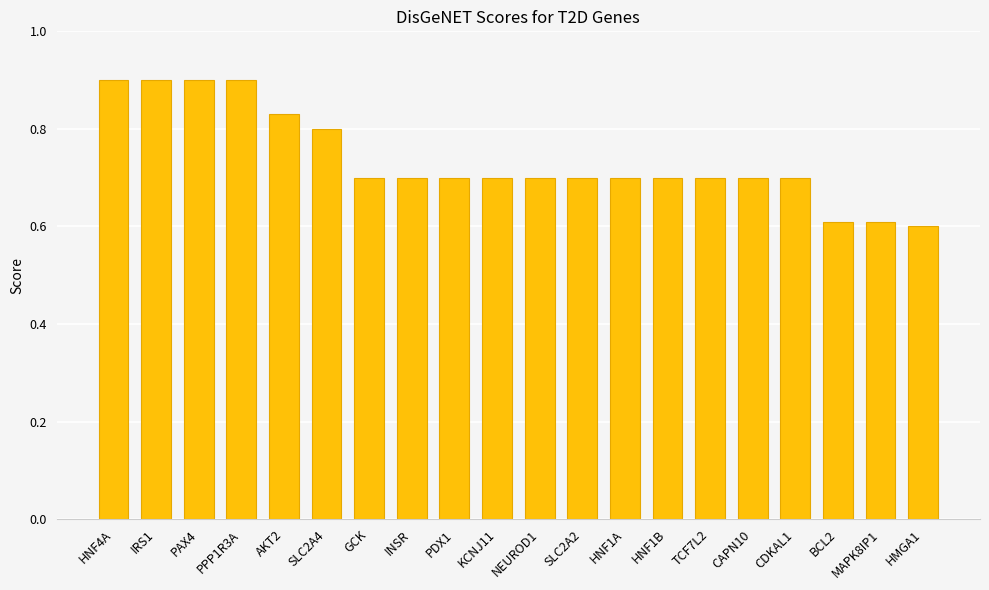

Is it true that the value at CAPN10 is 0.9?

False